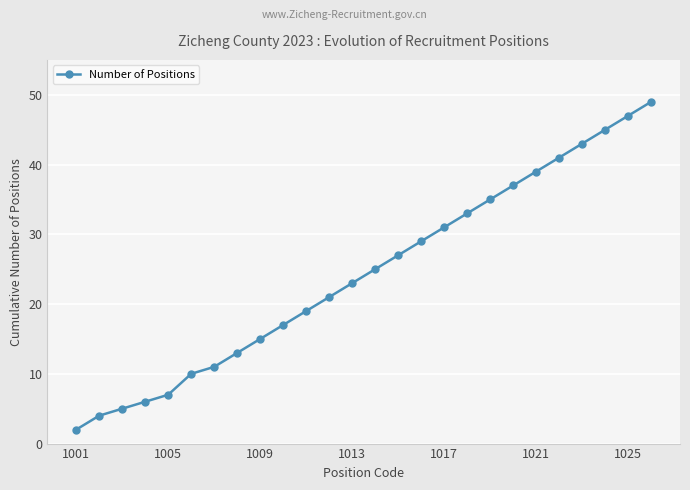

Reading right to left, what are all the values shown in this chart?

49	47	45	43	41	39	37	35	33	31	29	27	25	23	21	19	17	15	13	11	10	7	6	5	4	2